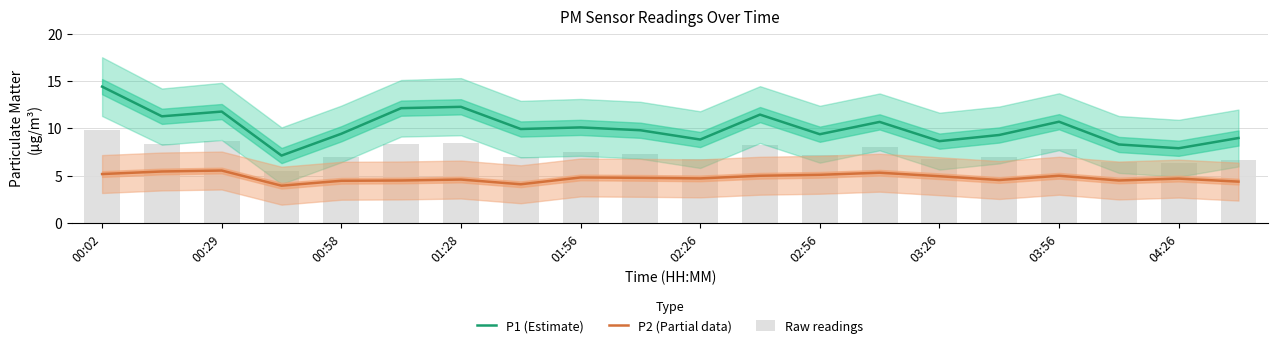

Reading left to right, transcribe all the data shown in this chart.

P1 (Estimate): 14.4	11.3	11.8	7.1	9.4	12.1	12.3	9.9	10.1	9.8	8.8	11.4	9.4	10.7	8.7	9.3	10.7	8.3	7.9	9.0
P2 (Partial data): 5.2	5.5	5.5	4.0	4.5	4.5	4.6	4.1	4.8	4.8	4.7	5.0	5.1	5.3	5.0	4.5	5.0	4.5	4.7	4.4
Raw readings: 9.8	8.4	8.7	5.5	6.9	8.3	8.4	7.0	7.5	7.3	6.8	8.2	7.2	8.0	6.8	6.9	7.8	6.4	6.3	6.7